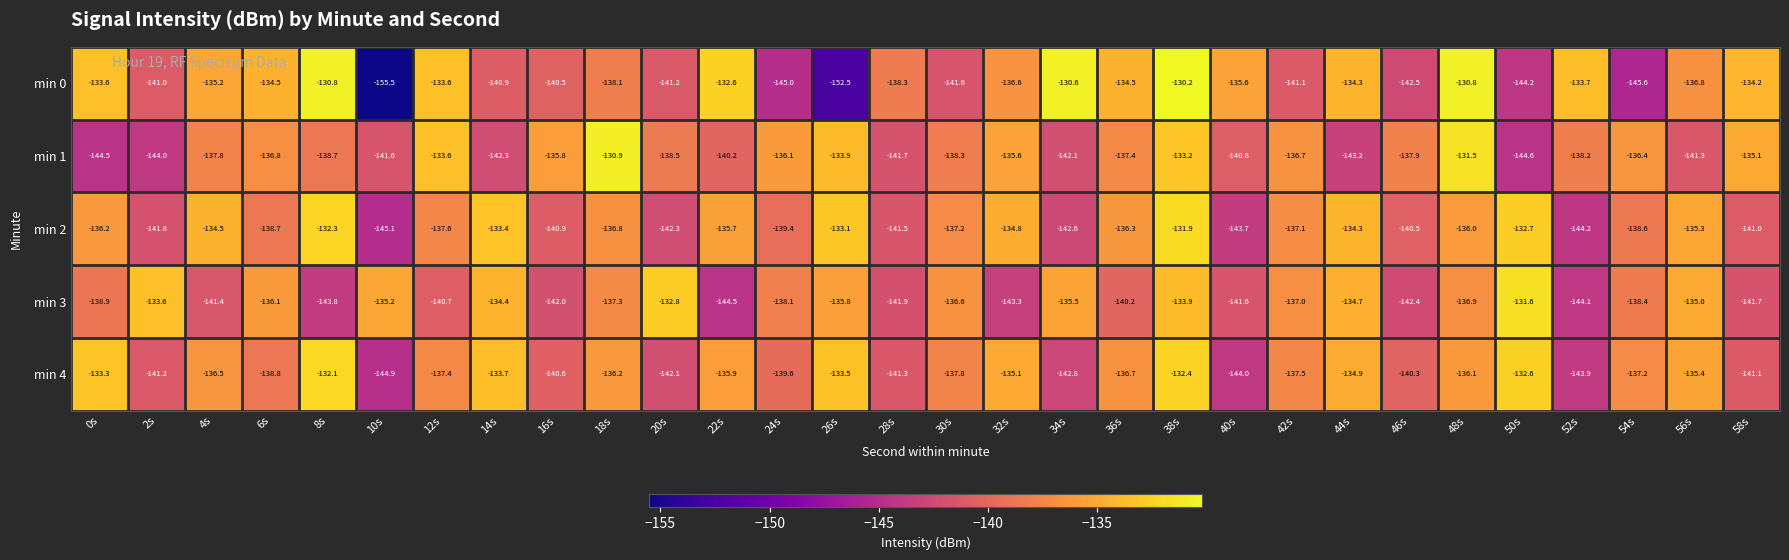

What is the smallest value displayed?

-155.5